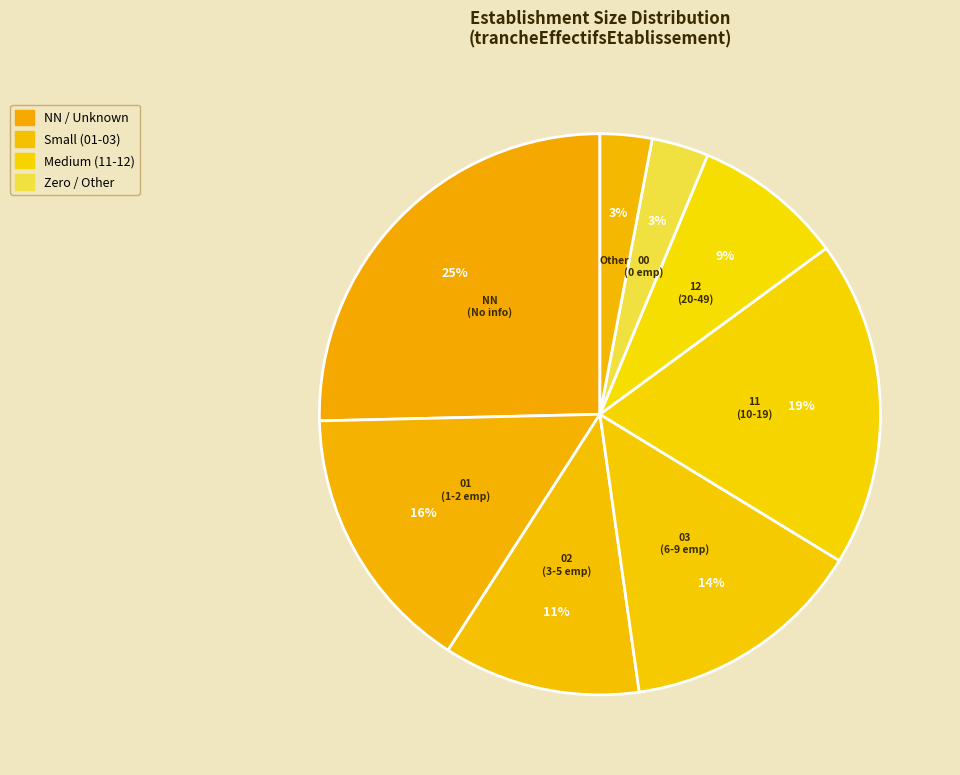

How many slices are in this pie chart?

8